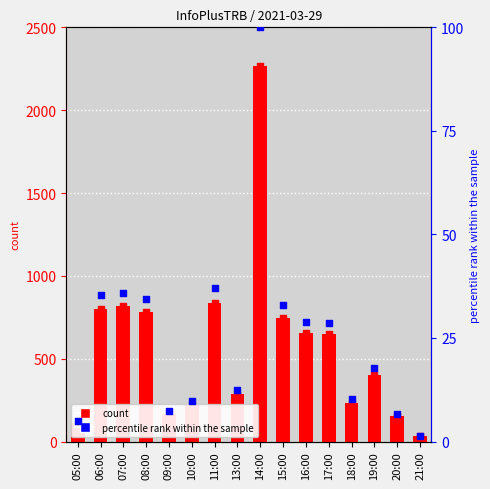

Which series reaches the minimum Y coordinate?

percentile rank within the sample